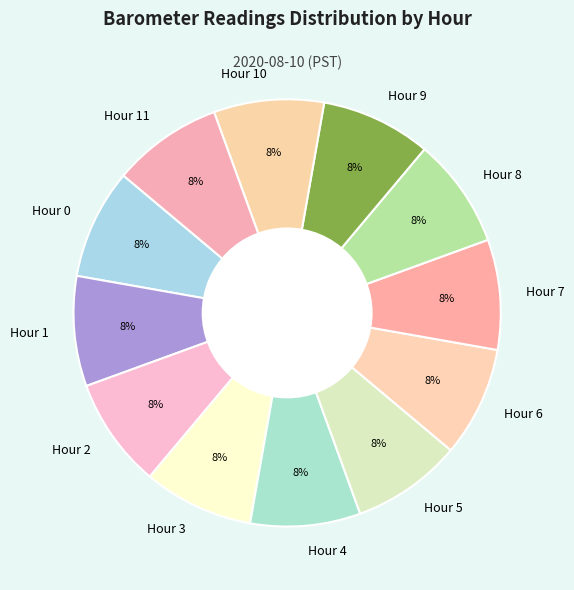

Combined, do Hour 5 and Hour 10 account for over 50%?

No